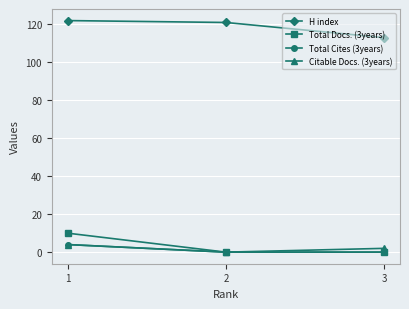

What is the value of the H index point at the 1st from the left?

122